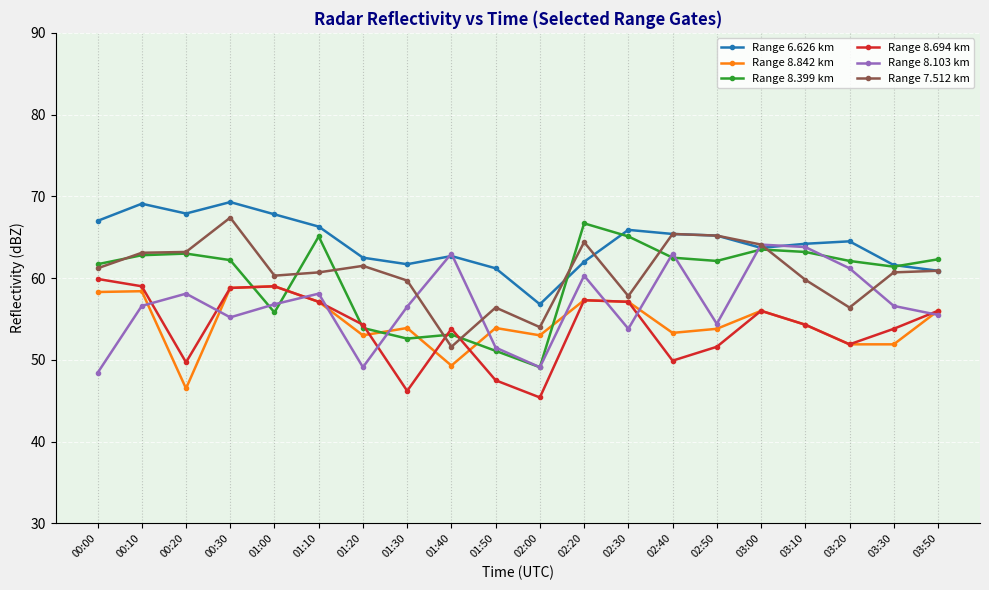

What is the value of the Range 8.399 km point at the 9th from the left?

53.1